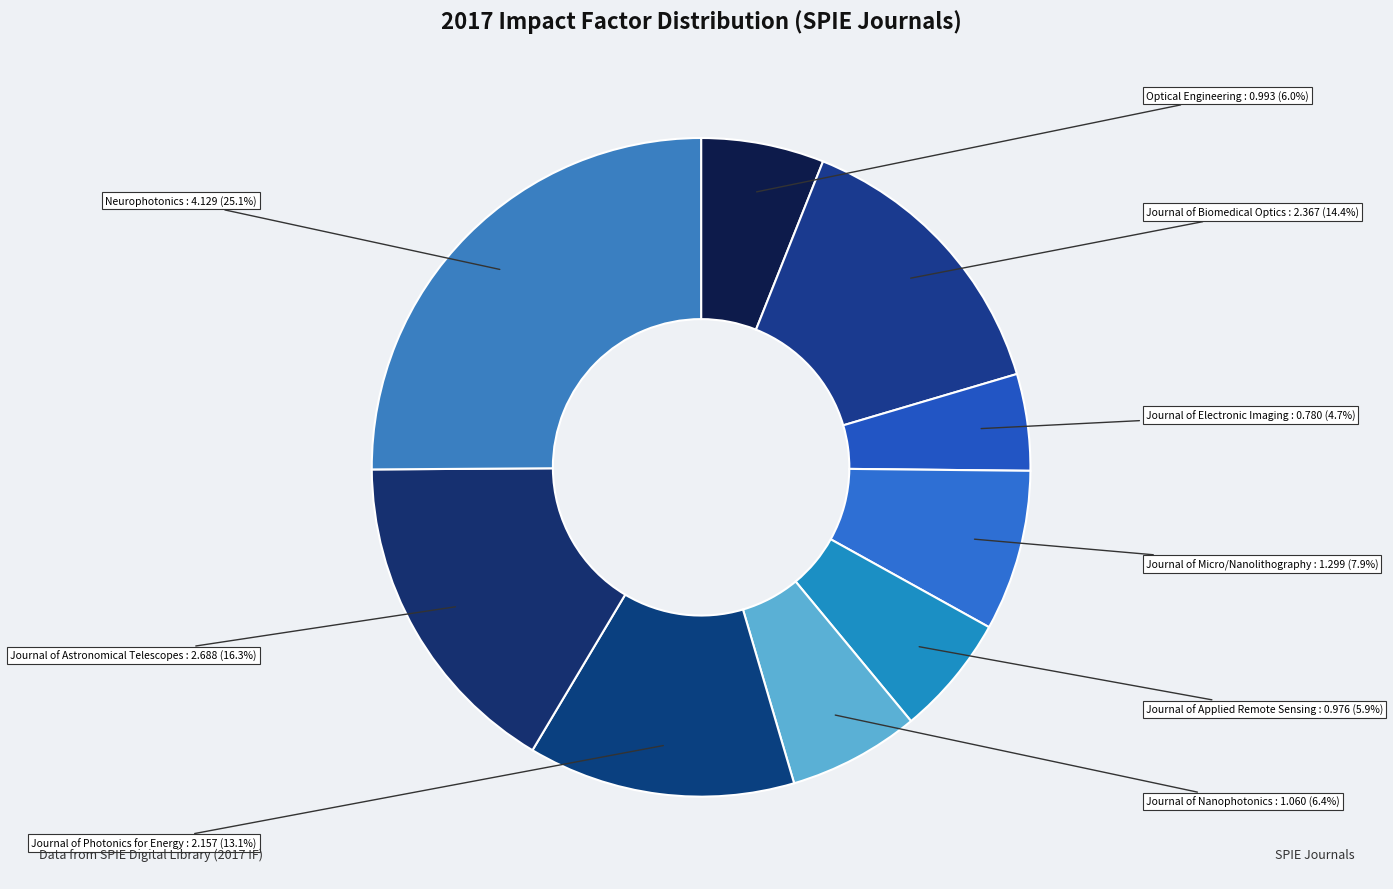

Count the number of slices in the pie.

9